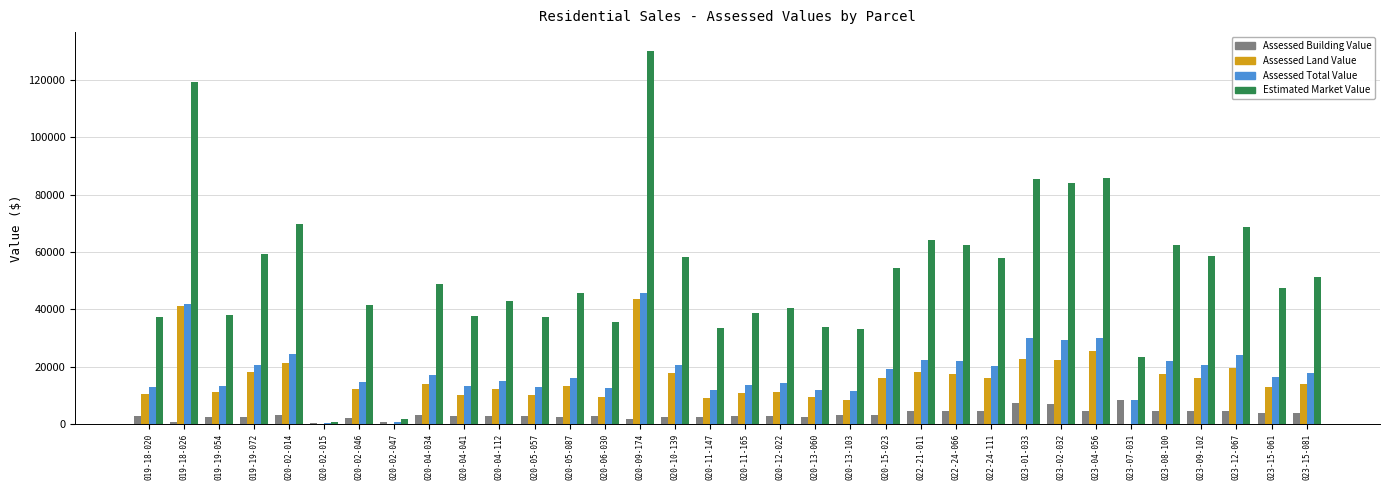

What is the maximum value for Estimated Market Value?

130100